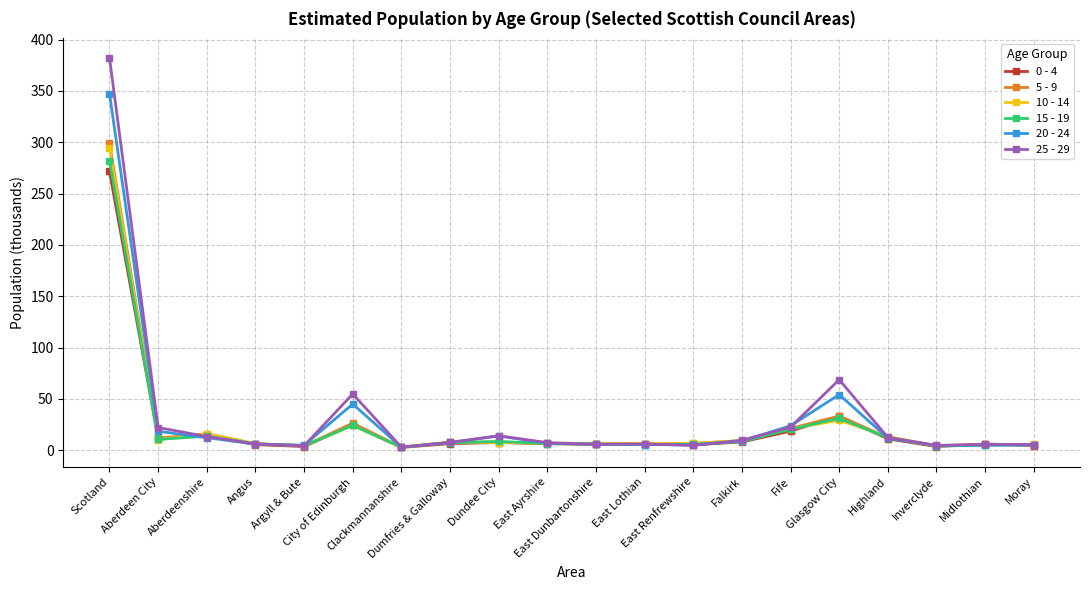

Does the chart have visible grid lines?

Yes